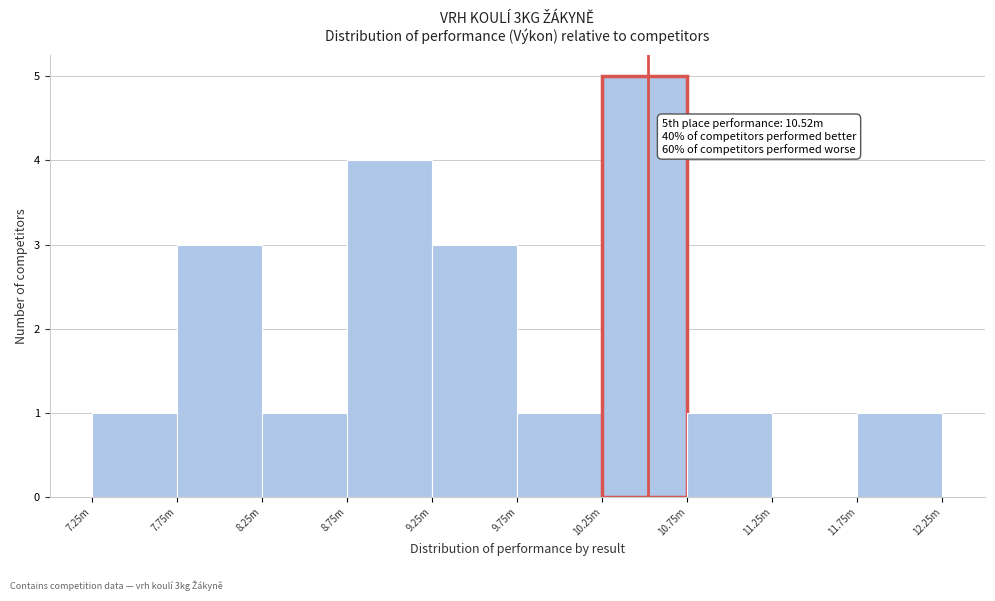

Reading left to right, transcribe all the data shown in this chart.

7.25m=1	7.75m=3	8.25m=1	8.75m=4	9.25m=3	9.75m=1	10.25m=5	10.75m=1	11.25m=0	11.75m=1